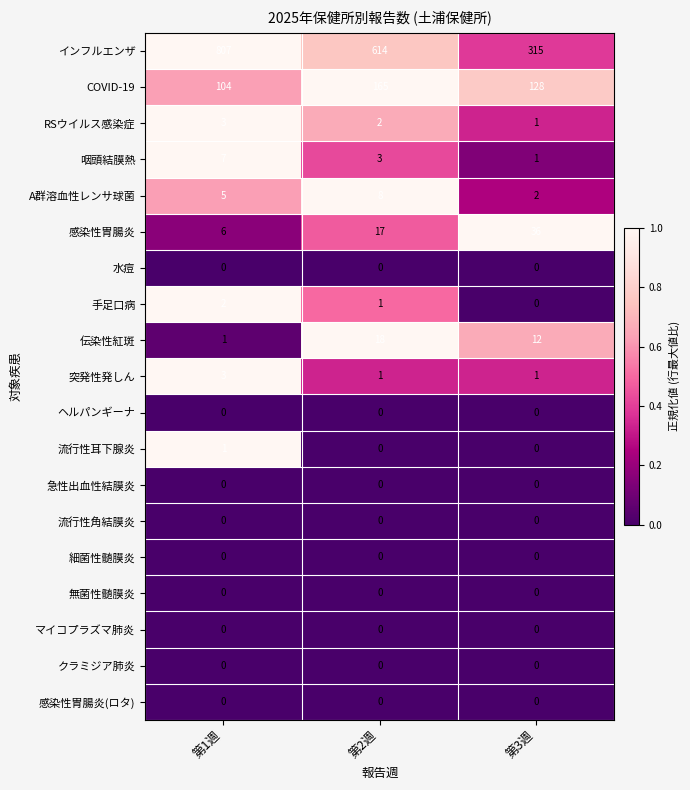

At which category is the sum across all series the highest?

第1週